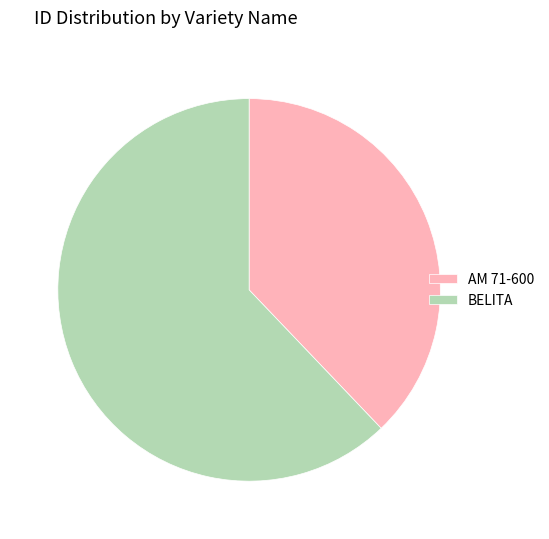

Rank the categories by value from lowest to highest.

AM 71-600, BELITA